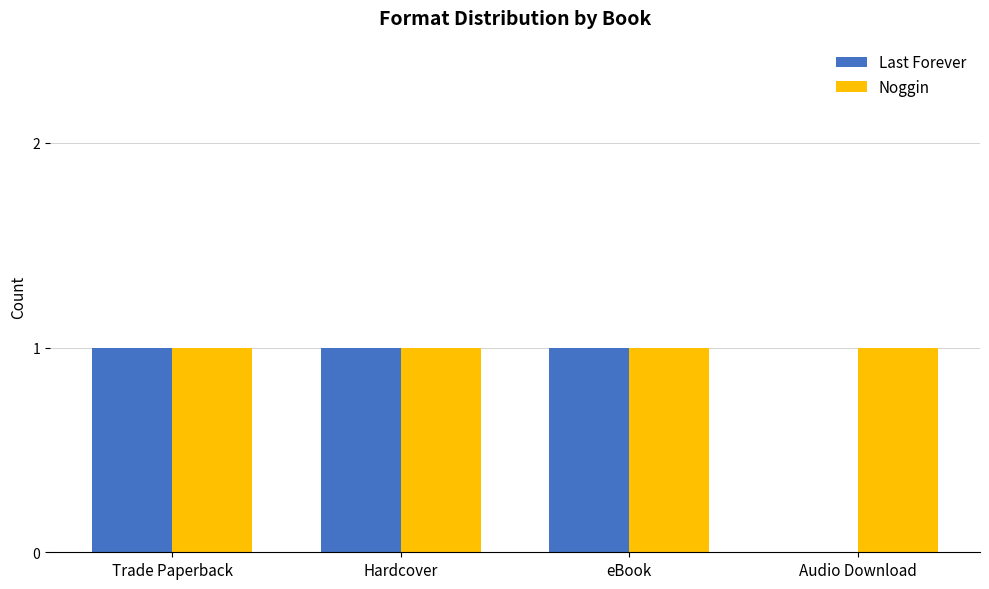

Which series has the largest total across all categories?

Noggin